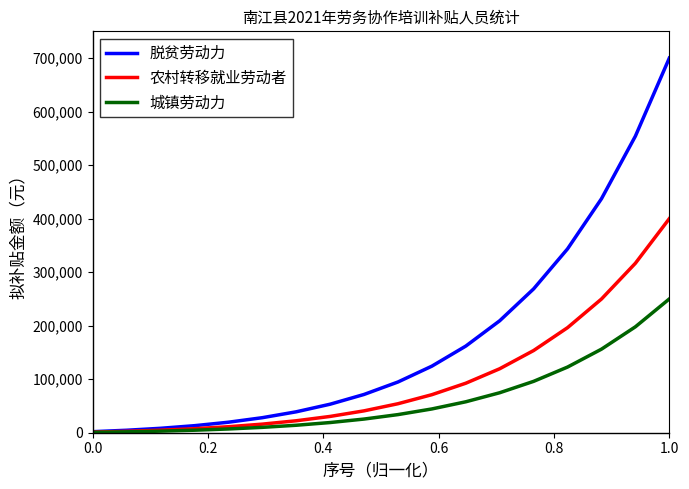

Rank the series by their average value, from lowest to highest.

城镇劳动力, 农村转移就业劳动者, 脱贫劳动力